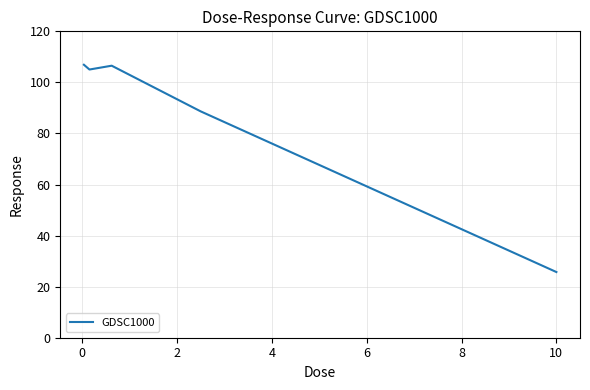

What is the greatest value displayed?

106.9